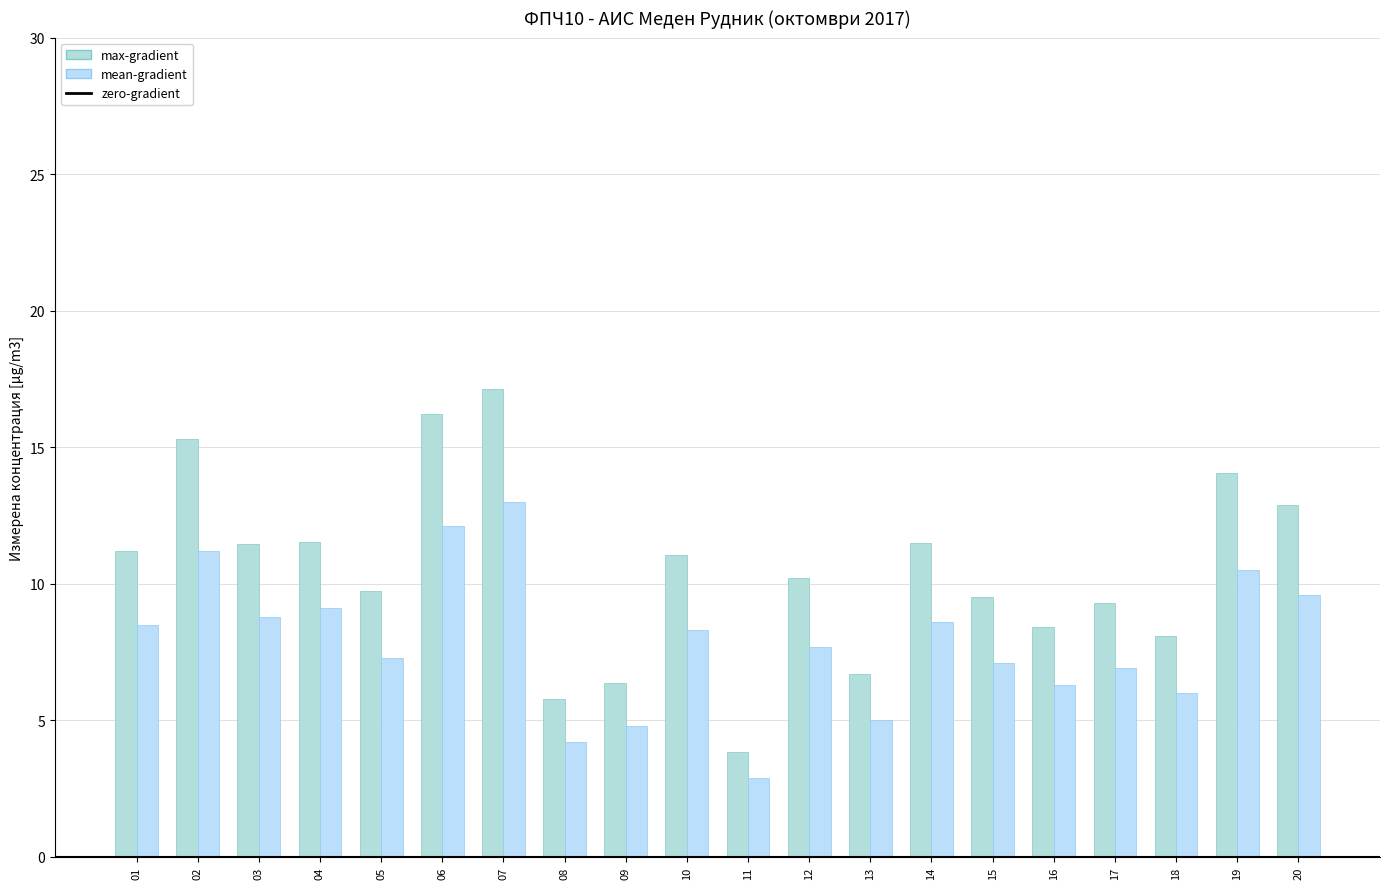

What is the value of the max-gradient bar at the 7th from the left?

17.1